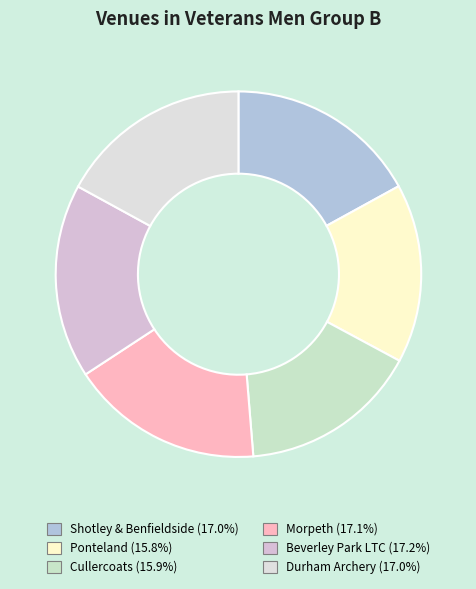

The Cullercoats slice represents 30% of the pie. True or false?

False